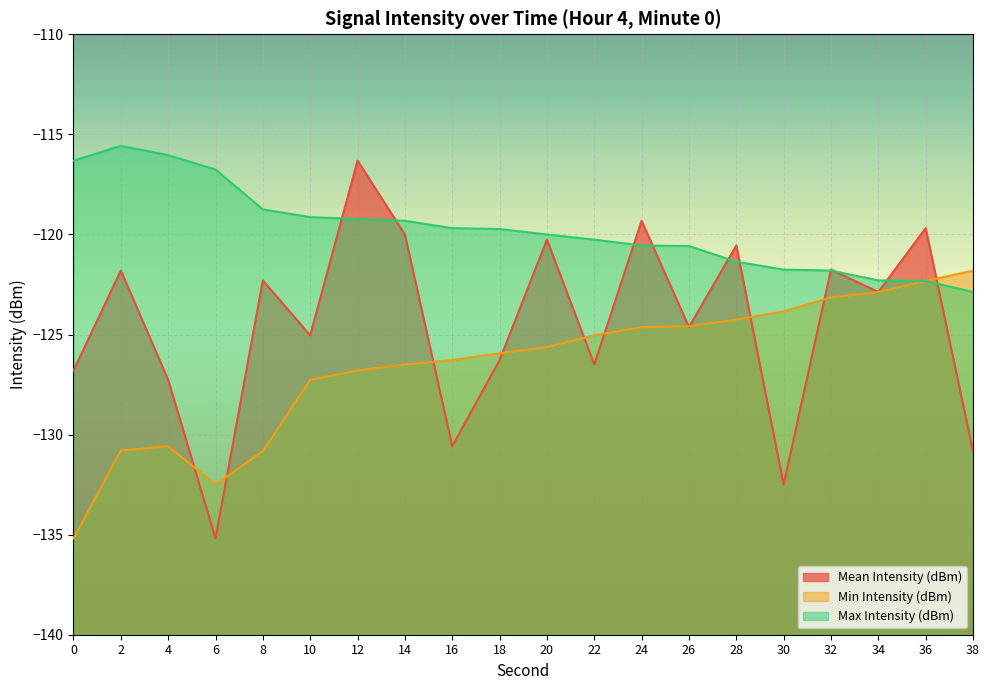

Read the Min Intensity (dBm) value at 24.

-124.6